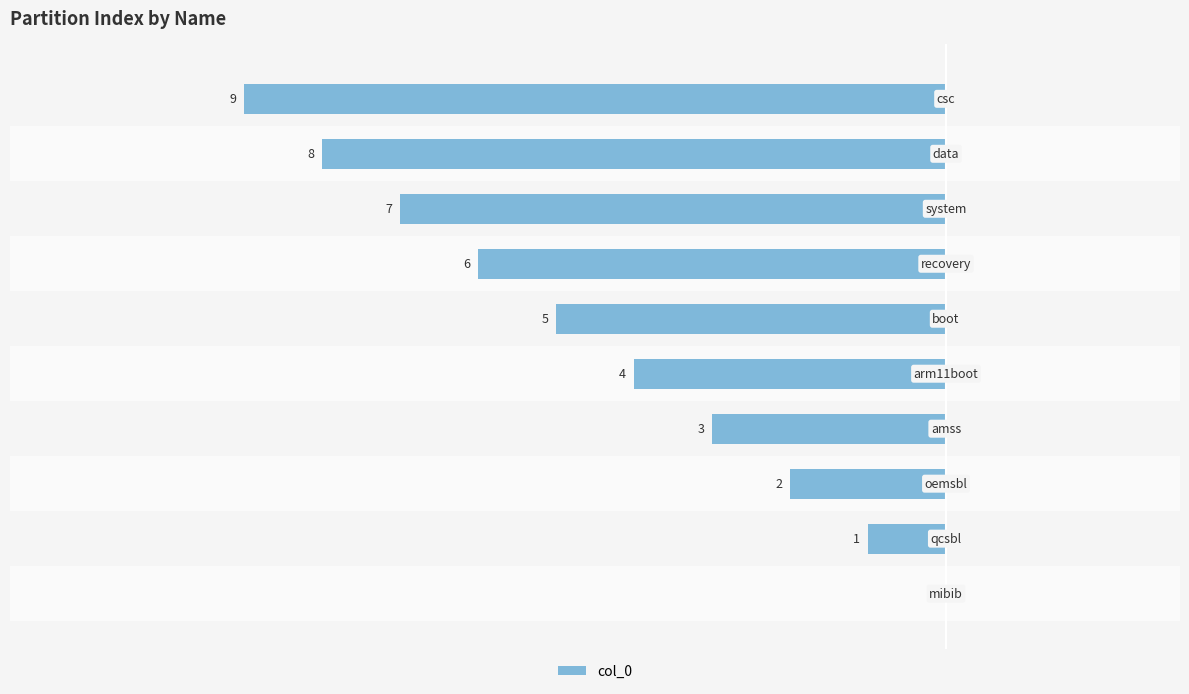

What is the difference between the second highest and minimum values?

8